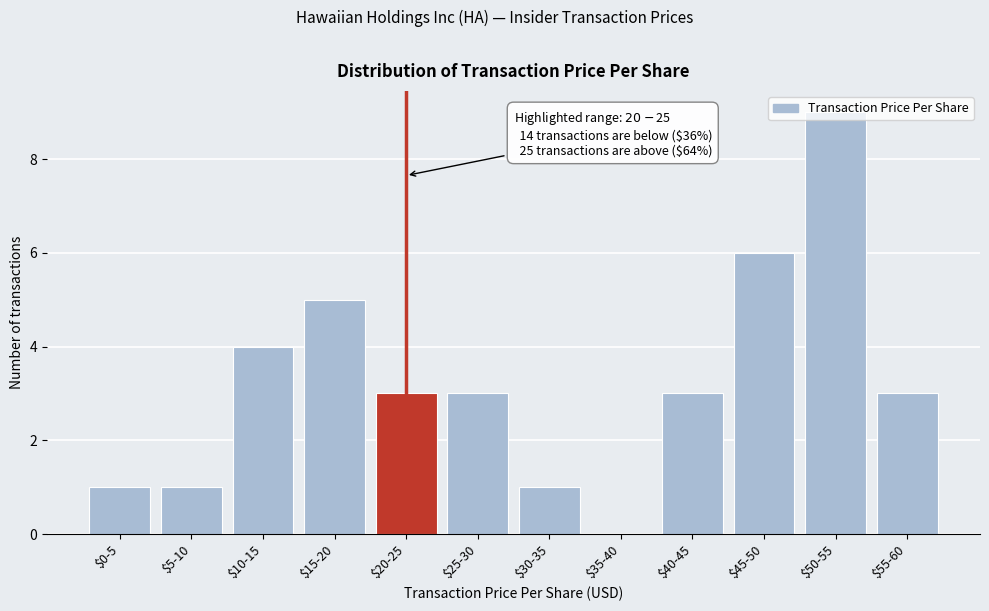

Is it true that the value at $30-35 is 1?

True